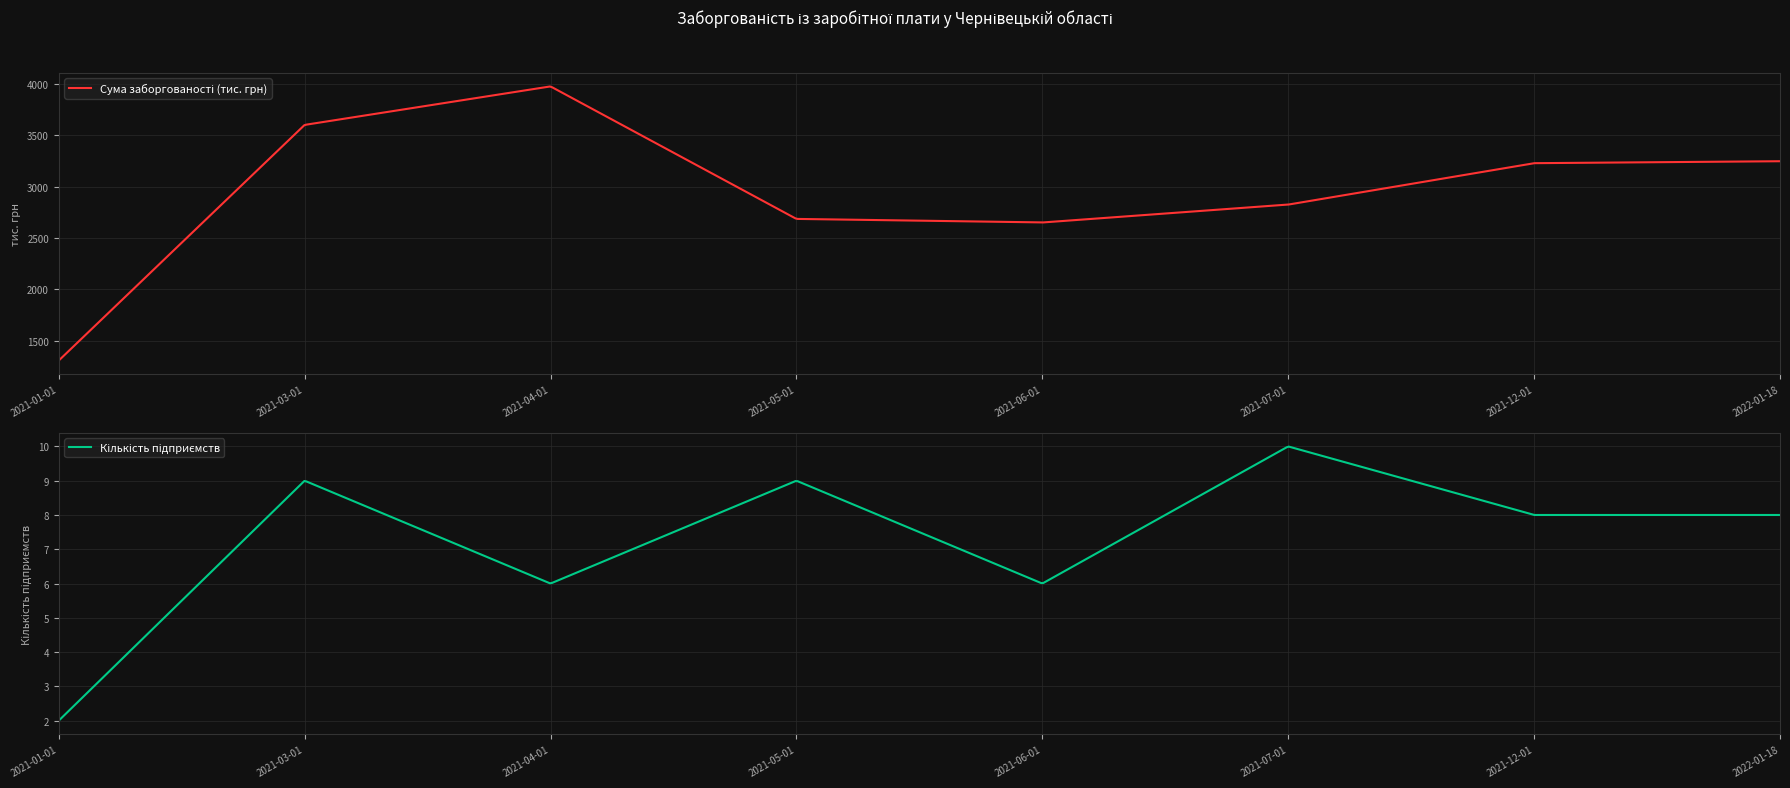

True or false: Кількість підприємств and Сума заборгованості (тис. грн) intersect in this chart.

False